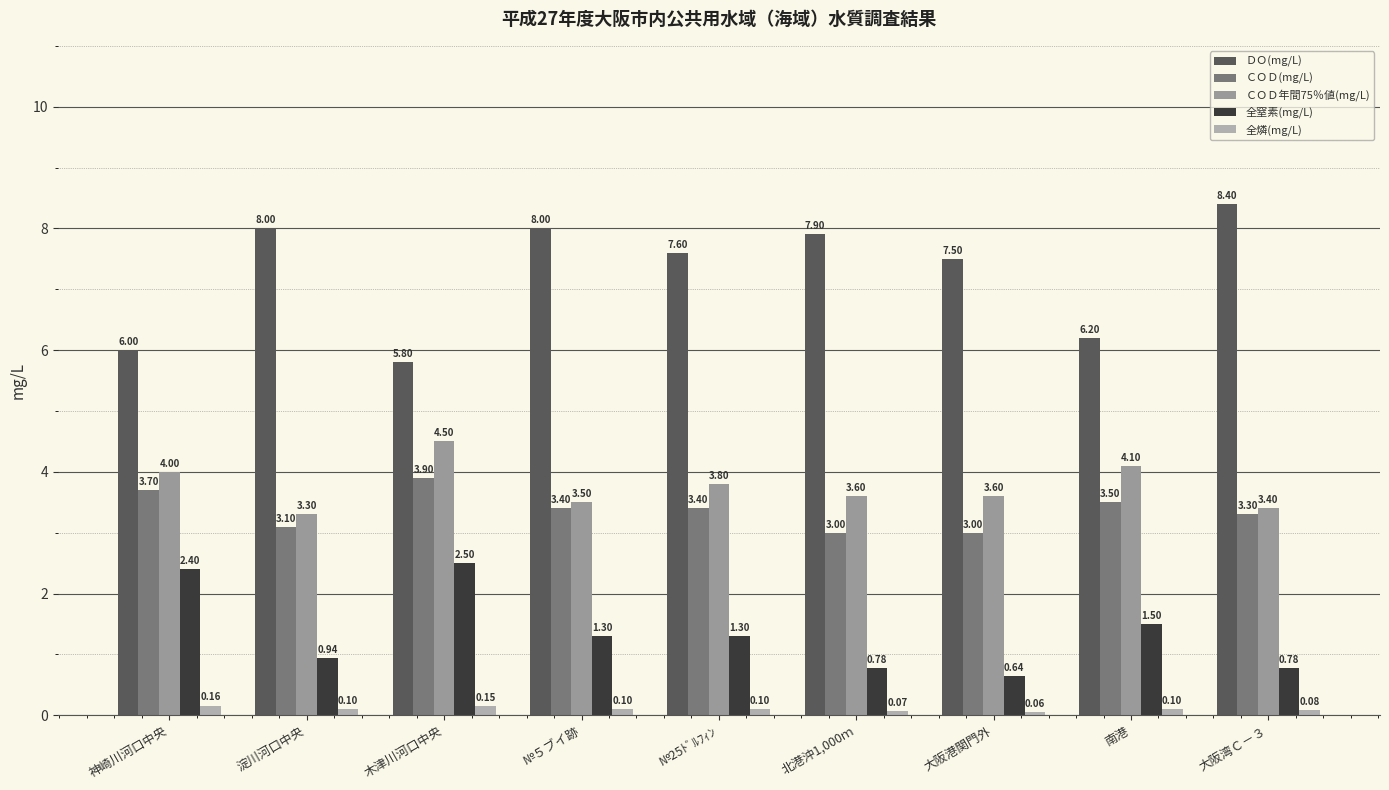

Which label corresponds to the largest value in the chart?

大阪湾Ｃ－３